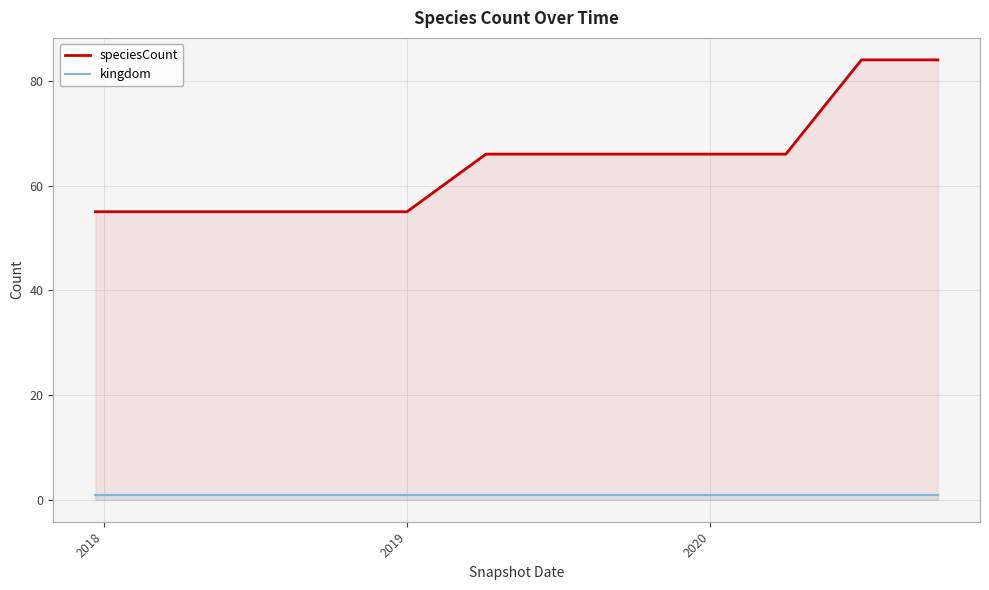

At how many categories does at least one series exceed 4?

12